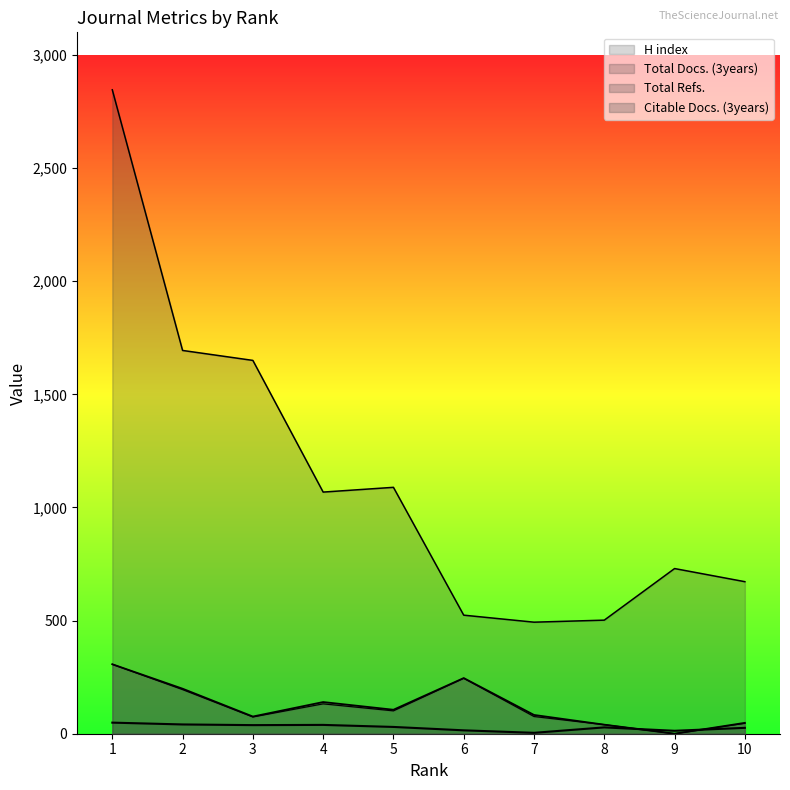

What is the maximum value for Citable Docs. (3years)?

307